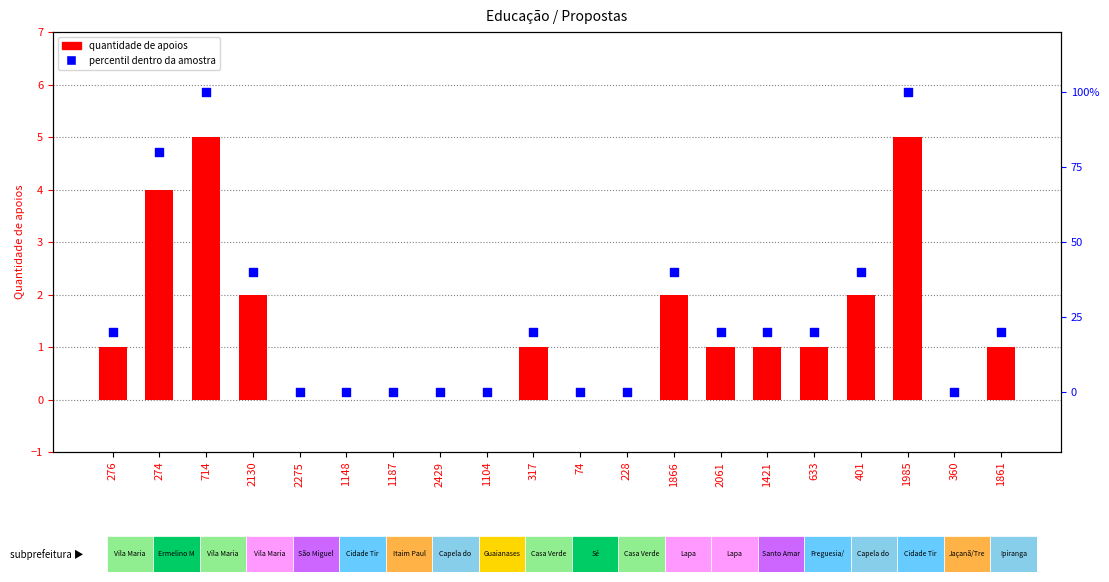

Which series contains the highest Y value?

percentil dentro da amostra